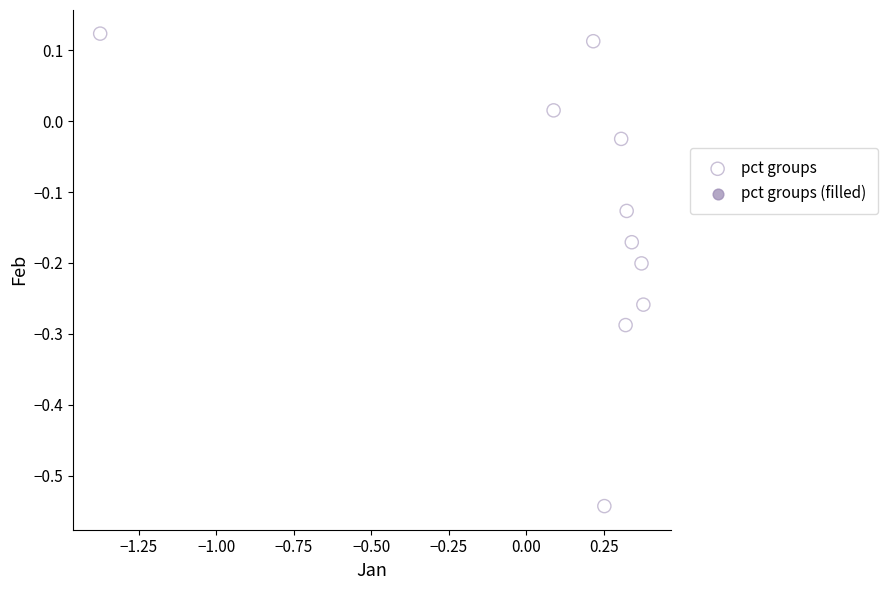

What is the range of X values (max minus min)?

1.8